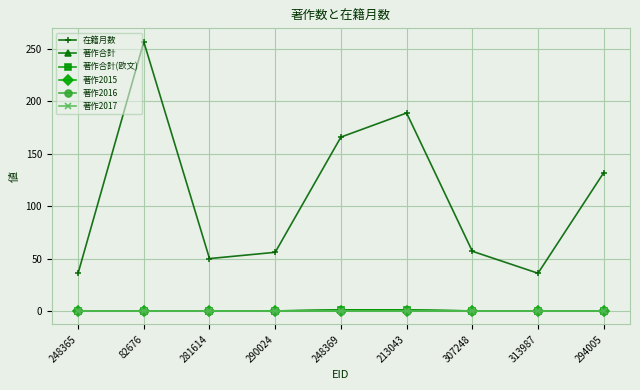

Reading left to right, list all the values displayed in this chart.

在籍月数: 248365=36	82676=257	281614=50	290024=56	248369=166	213043=189	307248=57	313987=36	294005=132
著作合計: 248365=0	82676=0	281614=0	290024=0	248369=1	213043=1	307248=0	313987=0	294005=0
著作合計(欧文): 248365=0	82676=0	281614=0	290024=0	248369=1	213043=1	307248=0	313987=0	294005=0
著作2015: 248365=0	82676=0	281614=0	290024=0	248369=0	213043=0	307248=0	313987=0	294005=0
著作2016: 248365=0	82676=0	281614=0	290024=0	248369=0	213043=0	307248=0	313987=0	294005=0
著作2017: 248365=0	82676=0	281614=0	290024=0	248369=0	213043=0	307248=0	313987=0	294005=0